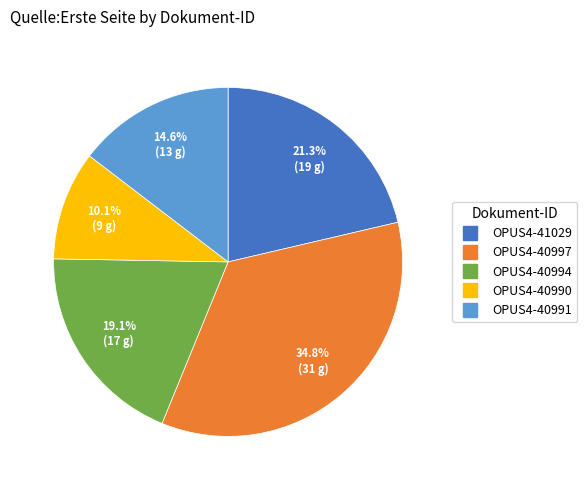

Do OPUS4-40991 and OPUS4-40994 together represent more than half of the pie?

No